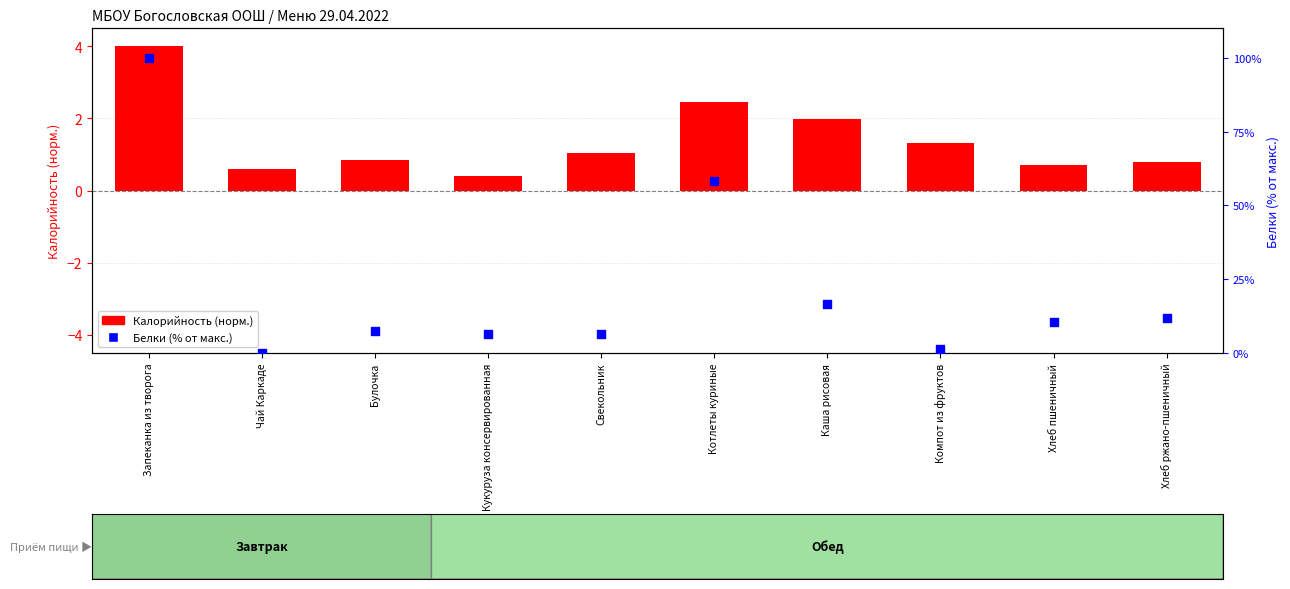

At how many categories does at least one series exceed 67?

1